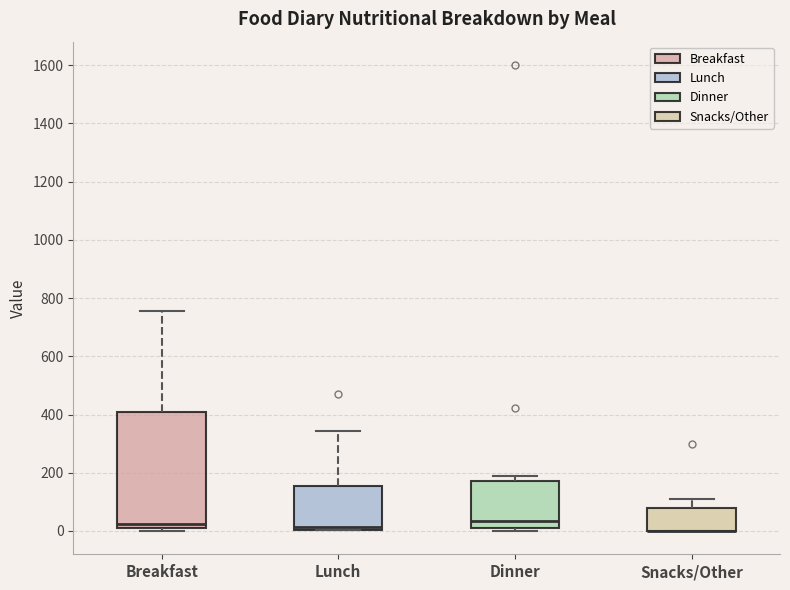

Reading left to right, read every box against the y-axis: the position of its median line, the range the box covers, and the ends of its whiskers. The values are not printed on the chart, so give them approximately, as read against the axis.

Breakfast: median 20, box 0 to 400, whiskers 0 (just below the box's lower edge) to 760
Lunch: median 20, box 0 to 160, whiskers 0 to 340
Dinner: median 40, box 0 to 180, whiskers 0 (just below the box's lower edge) to 180 (just above the box's upper edge)
Snacks/Other: median 0 (drawn on the box's lower edge), box 0 to 80, whiskers 0 to 120